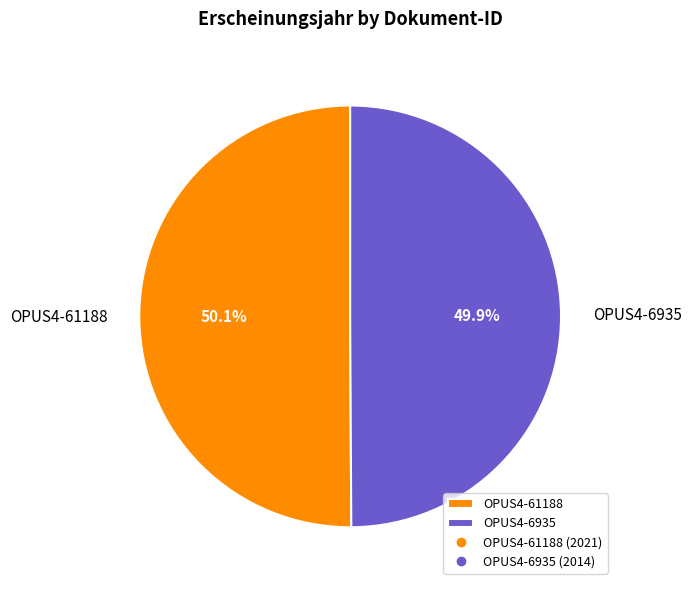

What is the ratio of the value at OPUS4-6935 to the value at OPUS4-61188?

1.0